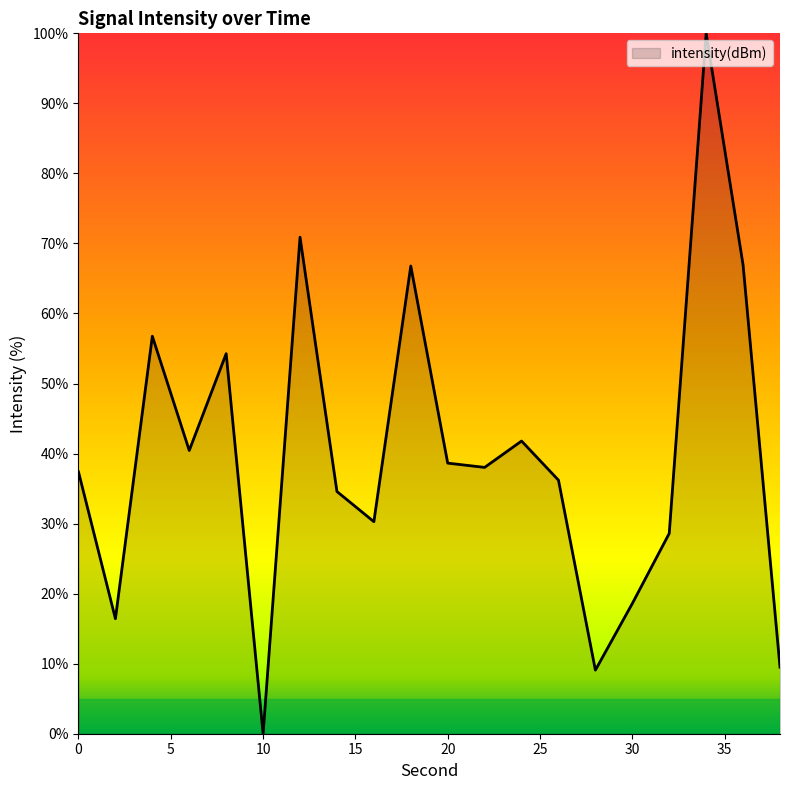

What is the difference between the maximum and minimum values?

100.0